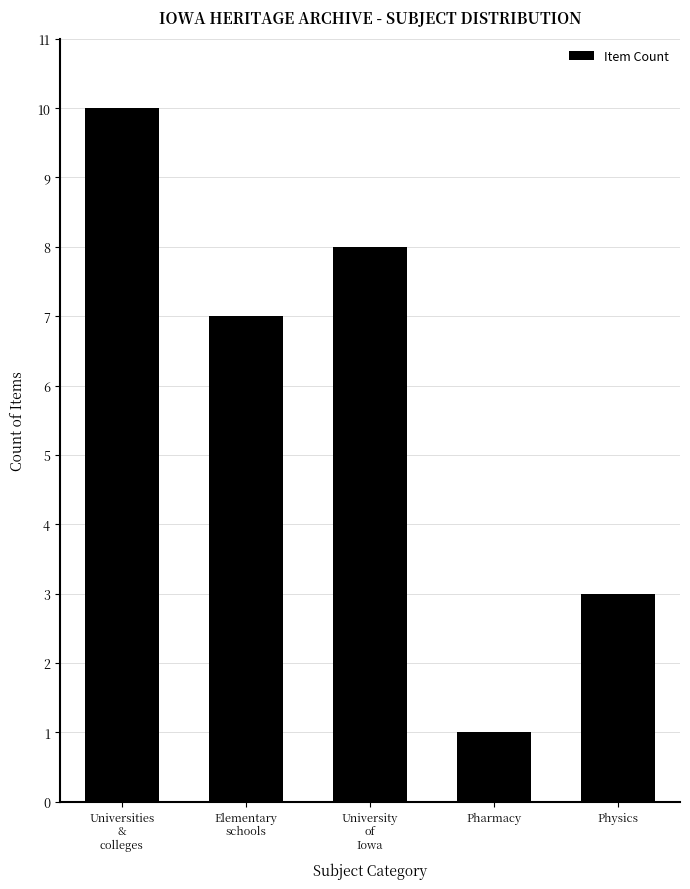

What is the difference between the second highest and minimum values?

7